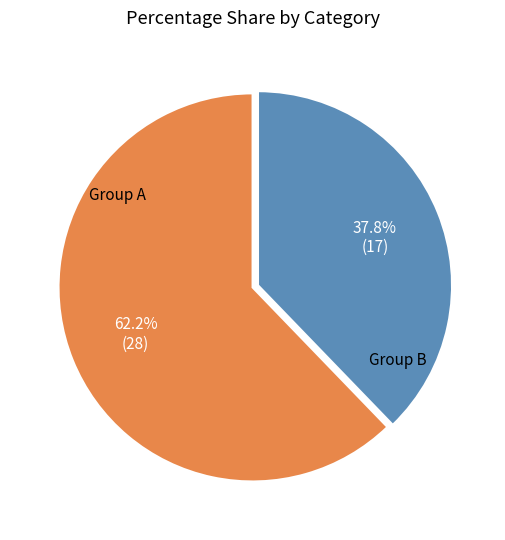

Is there any slice that represents more than half of the pie?

Yes